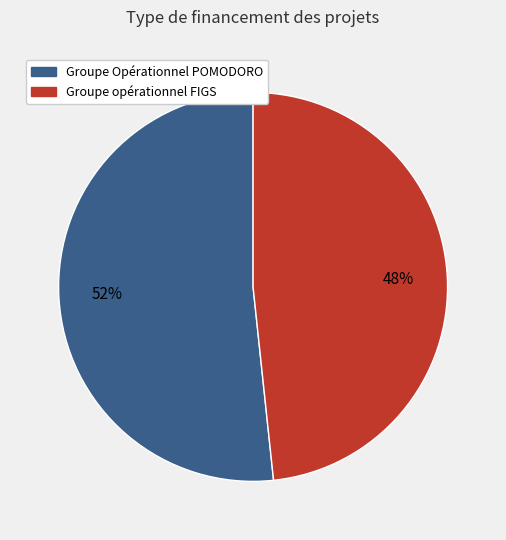

To the nearest percent, what is the average slice percentage?

50%